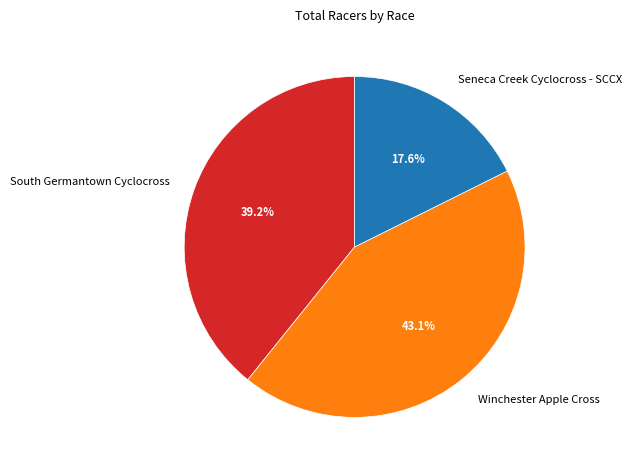

What portion of the pie excludes Winchester Apple Cross?

56.9%